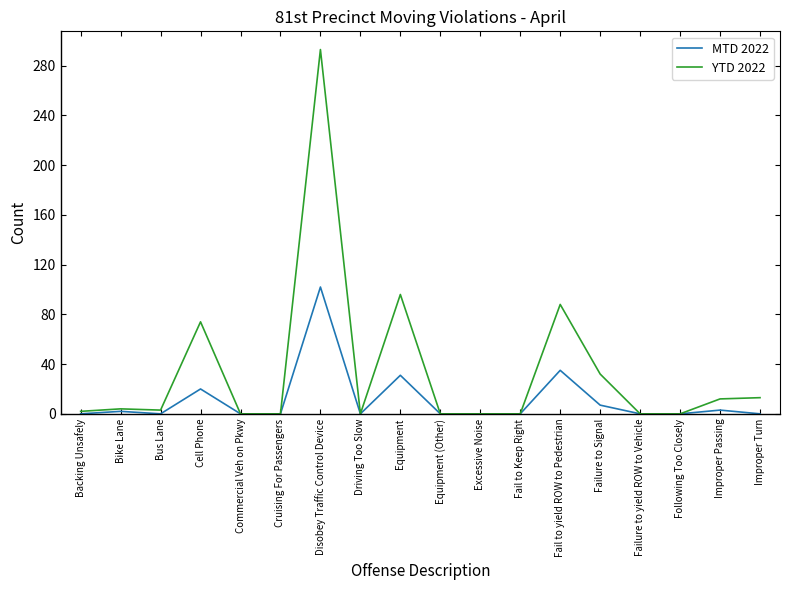

At which category is the sum across all series the highest?

Disobey Traffic Control Device